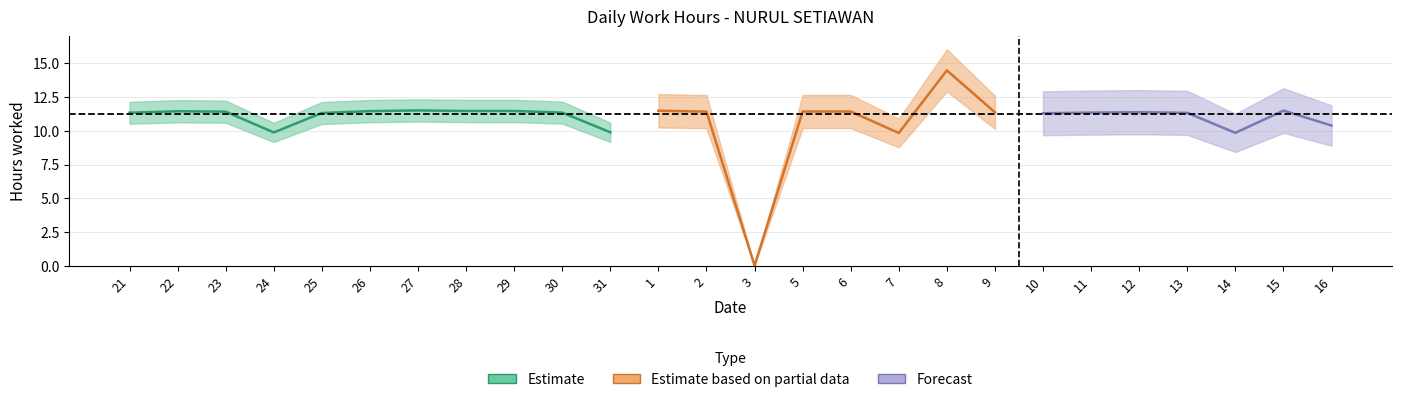

At which category does the chart reach its minimum across all series?

3